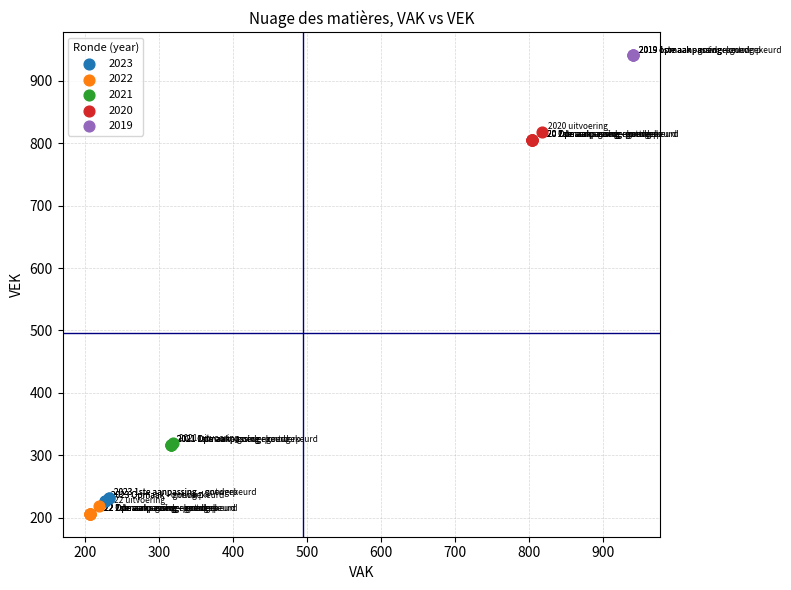

What are all the series names shown in the legend?

2023, 2022, 2021, 2020, 2019